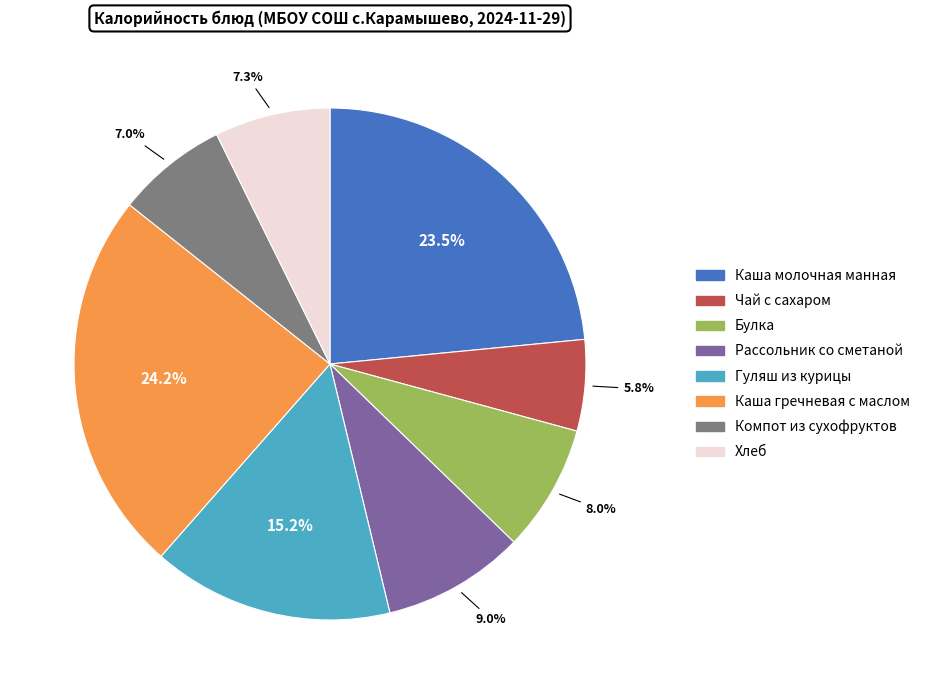

What is the ratio of the value at Чай с сахаром to the value at Рассольник со сметаной?

0.6